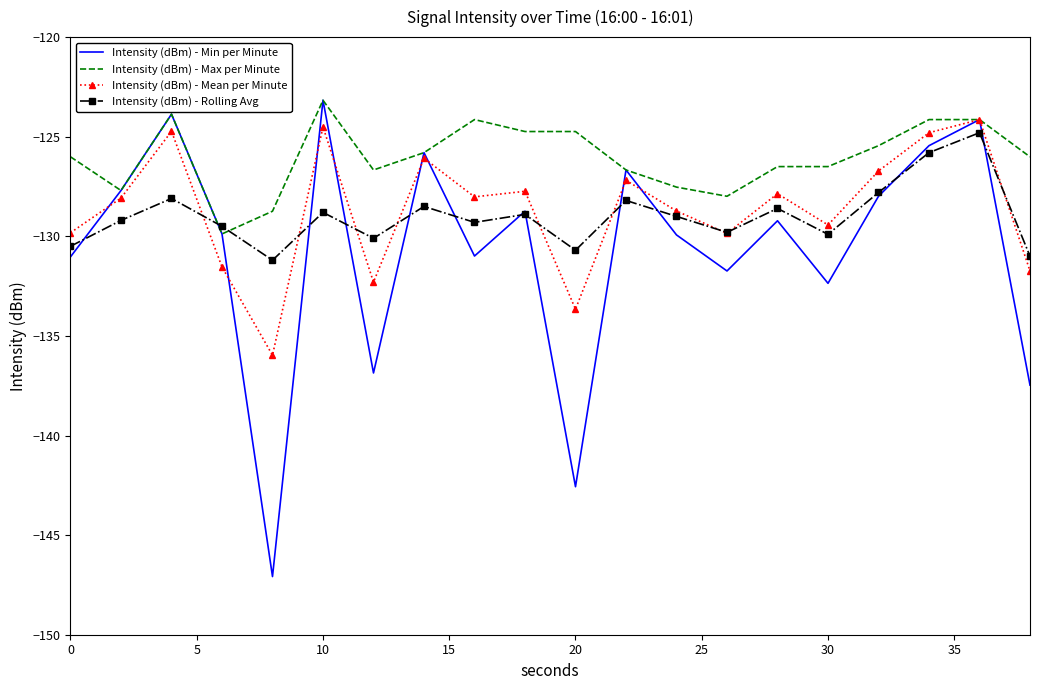

What is the difference between the maximum and minimum values in the Intensity (dBm) - Rolling Avg series?

6.4